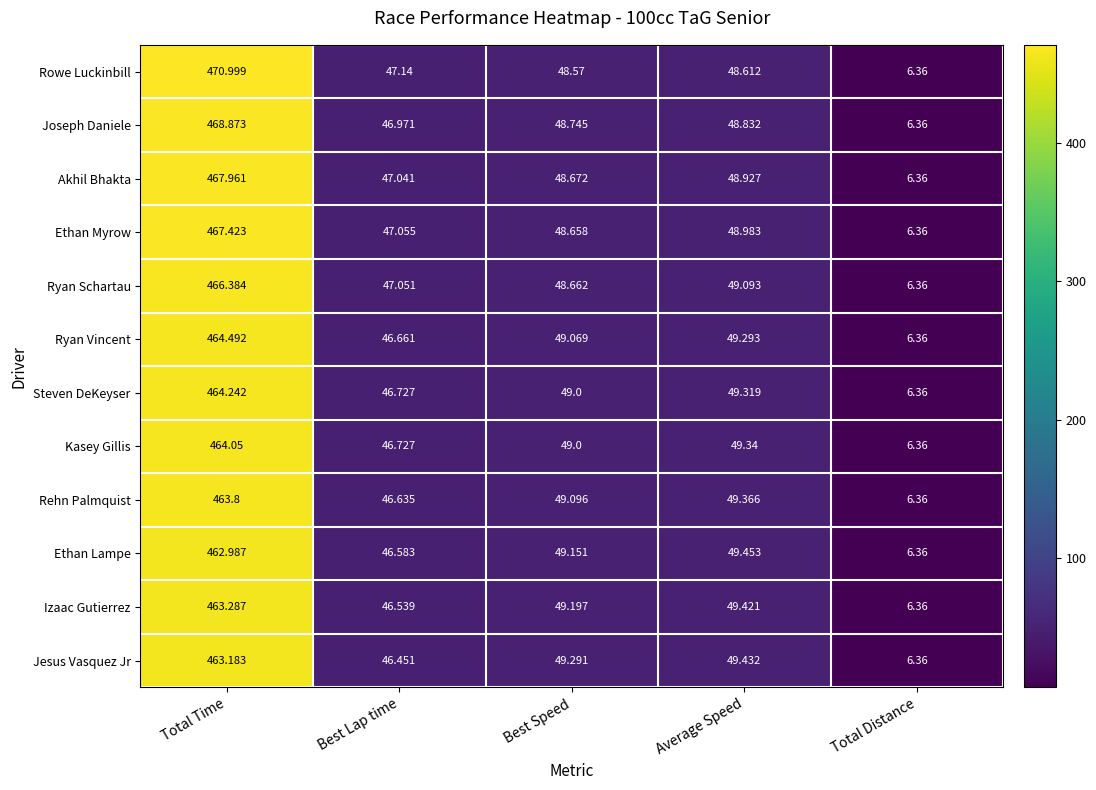

Which series has the largest total across all categories?

Rowe Luckinbill